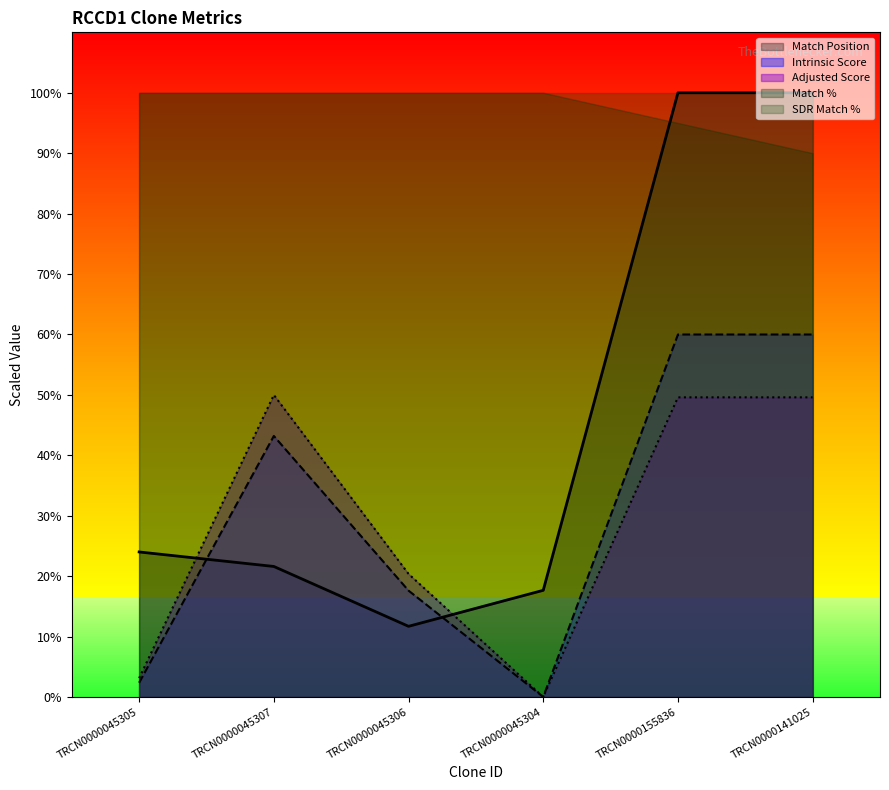

Which series has the largest range (max minus min)?

Match Position